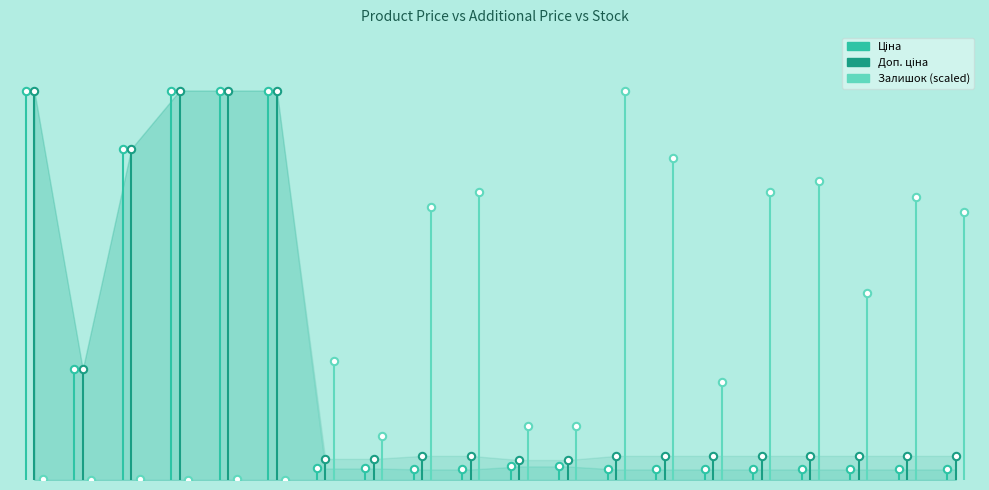

Which series contains the highest Y value?

Ціна